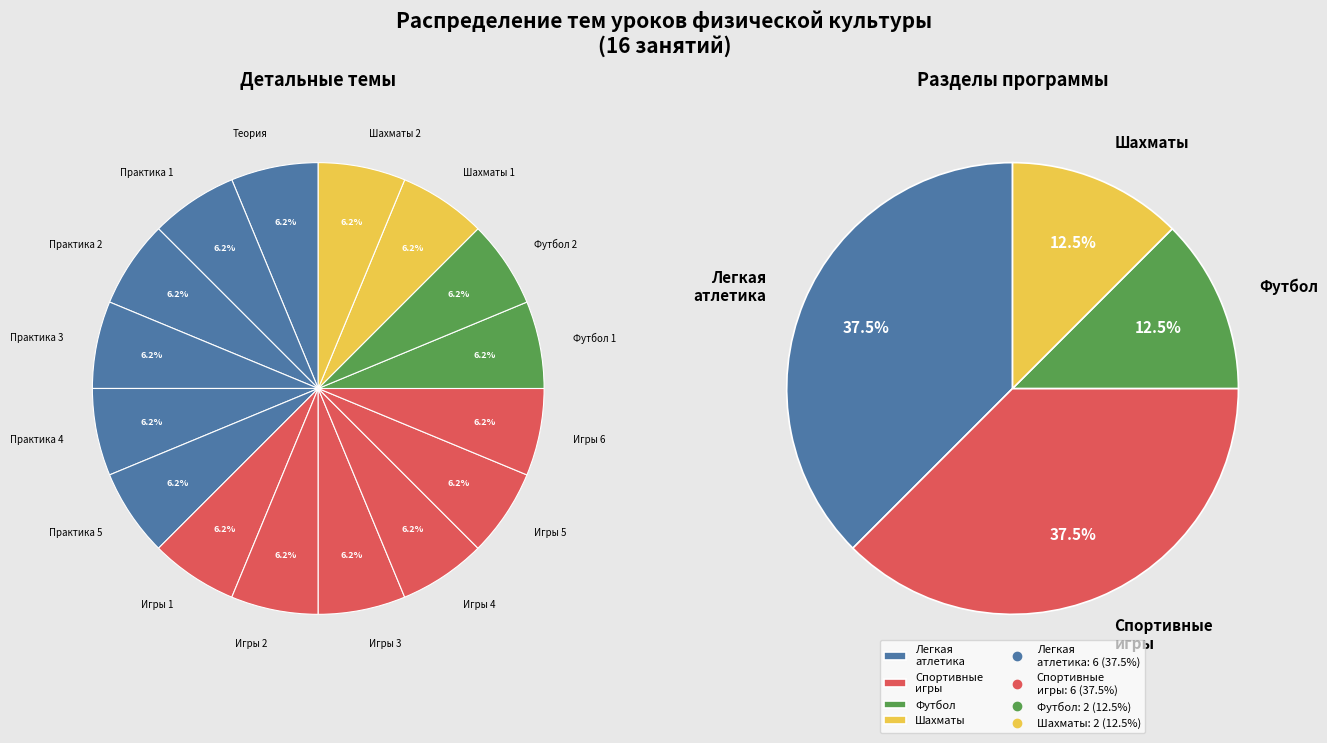

The Легкая атлетика
(Практика 4) slice represents 6% of the pie. True or false?

True